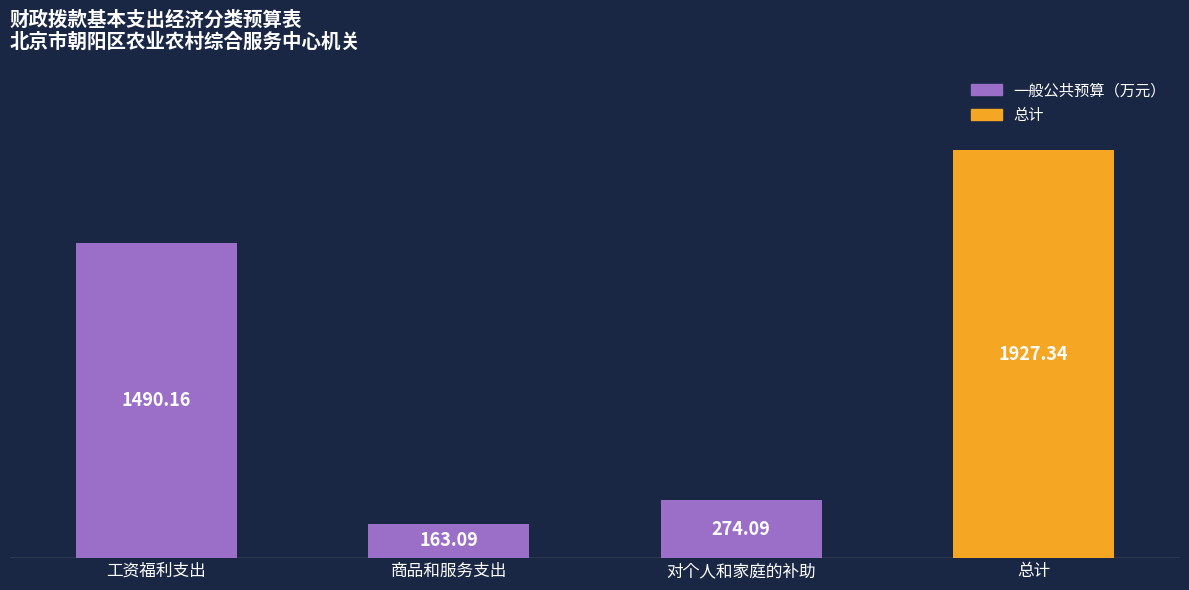

Read the value at 商品和服务支出.

163.1